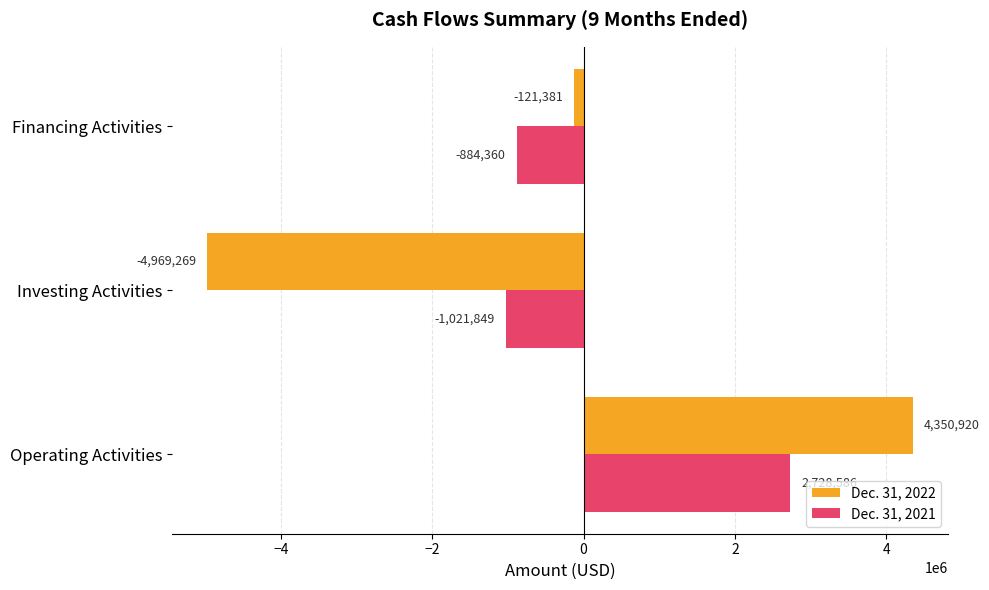

True or false: Dec. 31, 2021 has a value of 2728586 at Operating Activities.

True